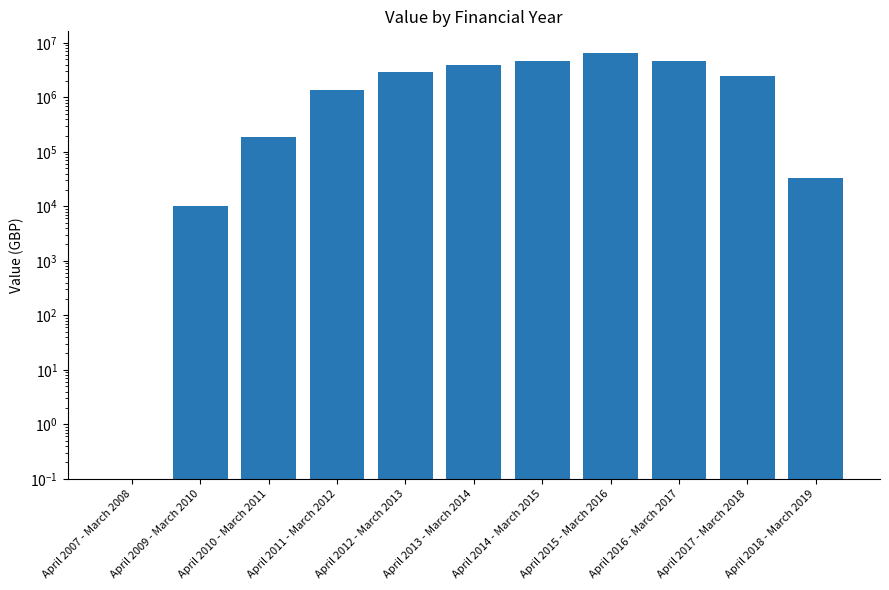

At which label is the value closest to 3324044?

April 2012 - March 2013